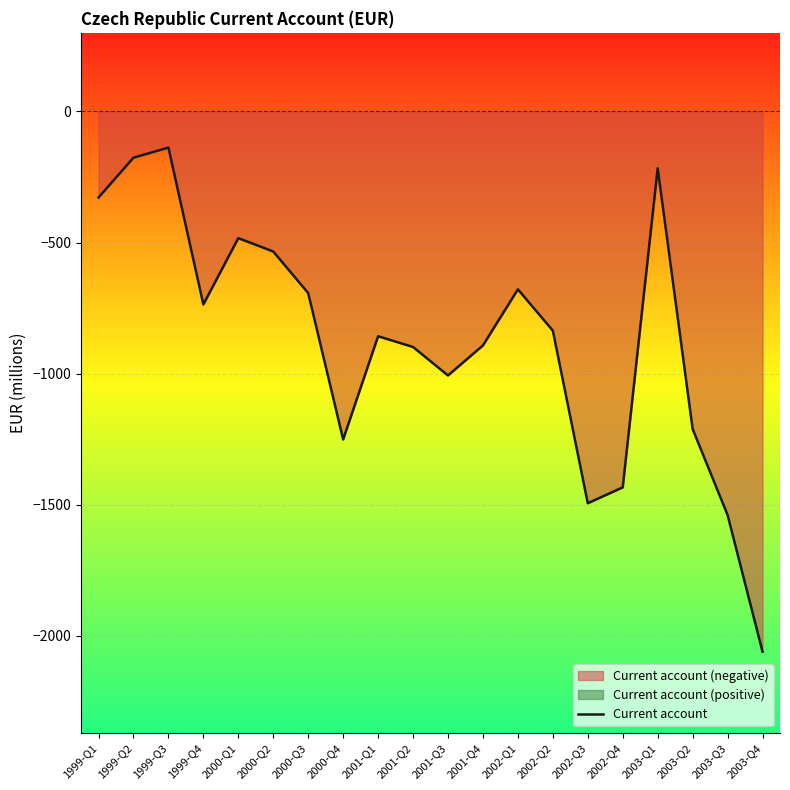

Reading left to right, list all the values displayed in this chart.

-328.2	-176.2	-137.7	-736.0	-483.1	-534.0	-692.8	-1251.0	-857.3	-898.3	-1006.9	-892.3	-678.3	-836.1	-1494.3	-1433.7	-216.8	-1211.2	-1539.0	-2060.6